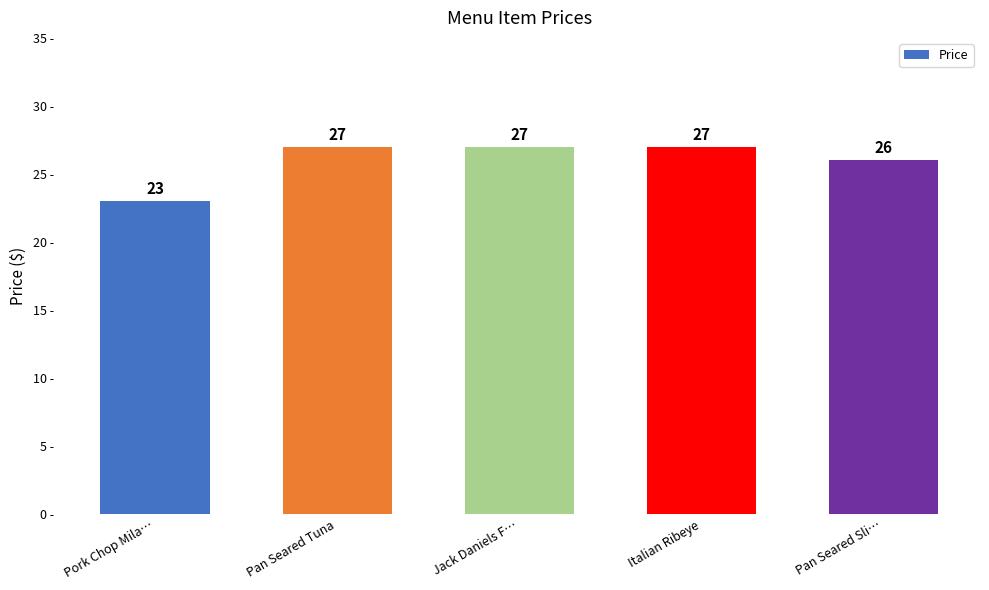

What is the sum of all values?

130